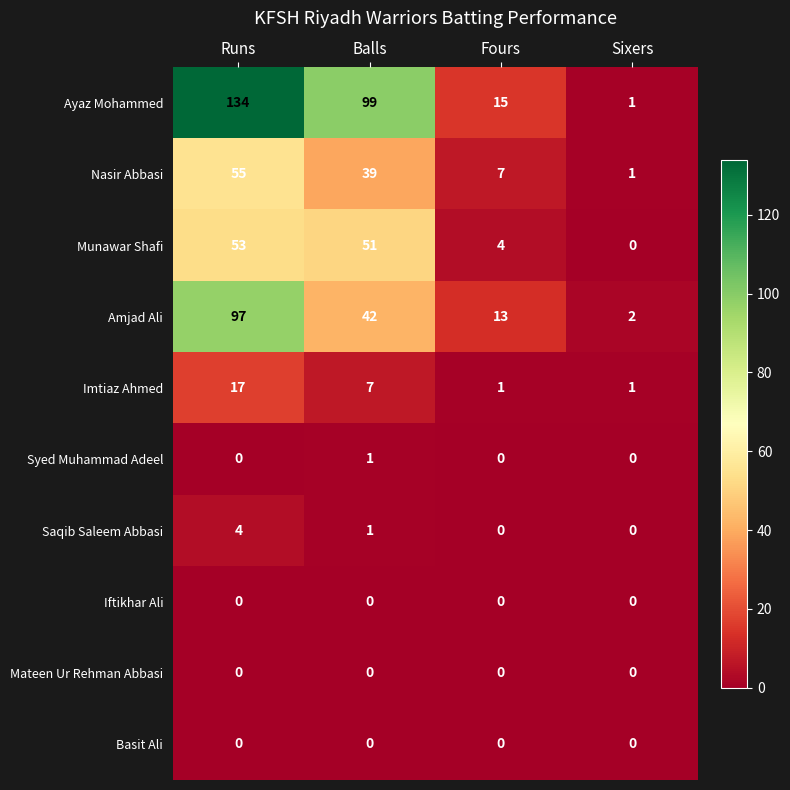

Where does the Saqib Saleem Abbasi series first go above 1?

Runs